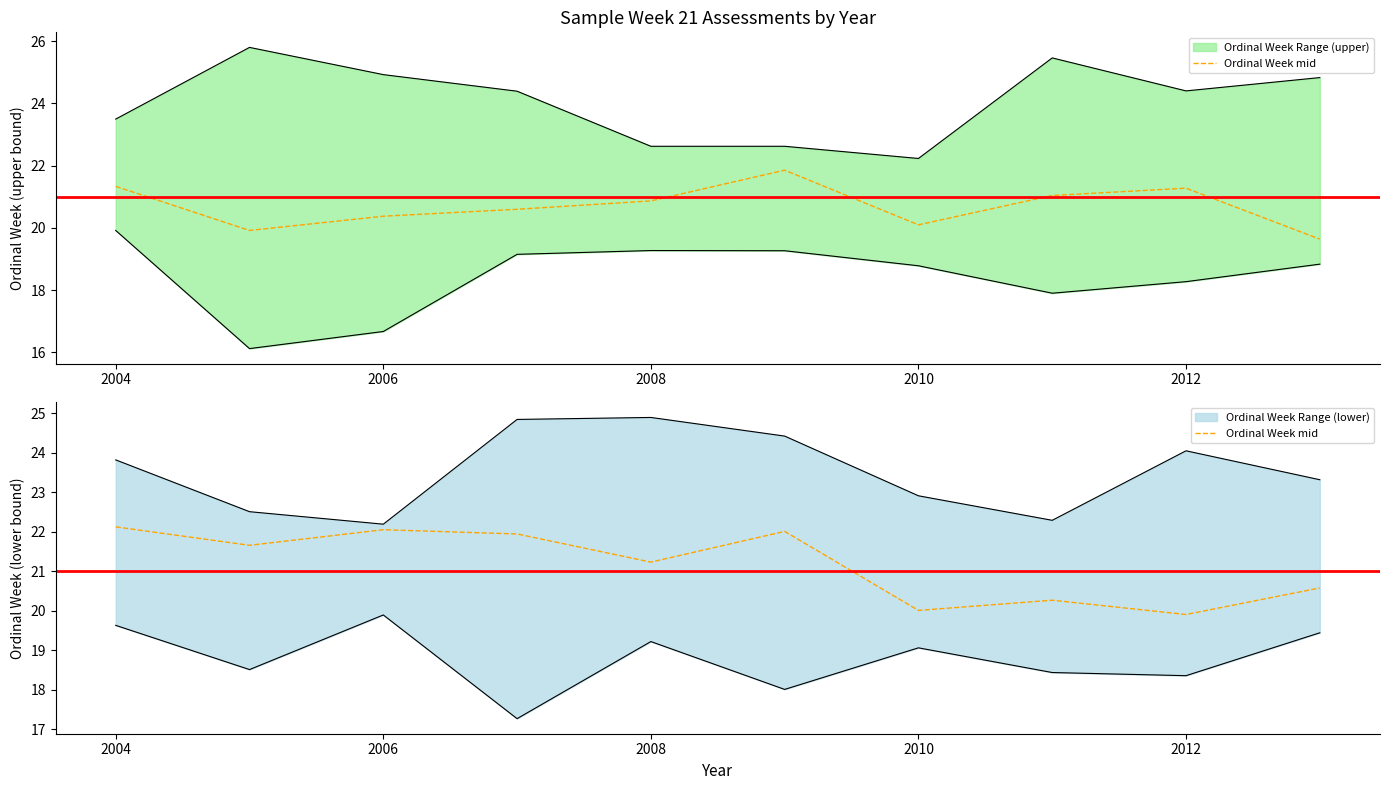

Does the chart display data point markers on the line(s)?

No